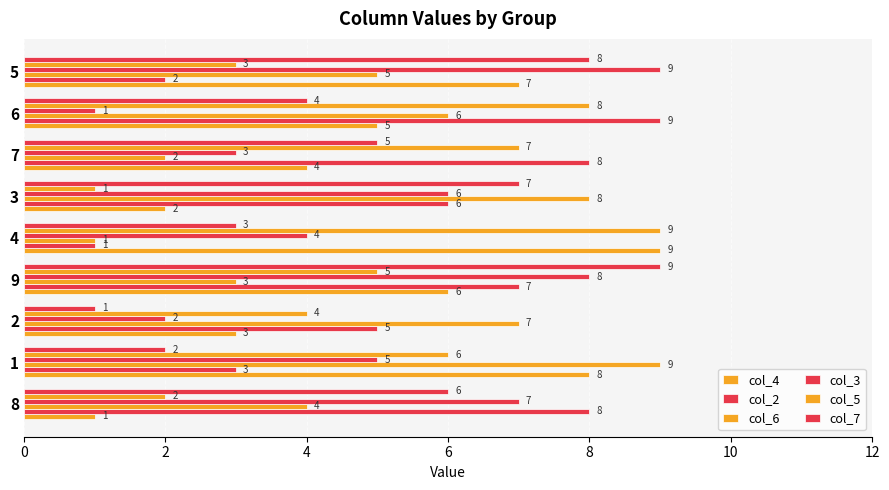

How many data points does each series have?

9